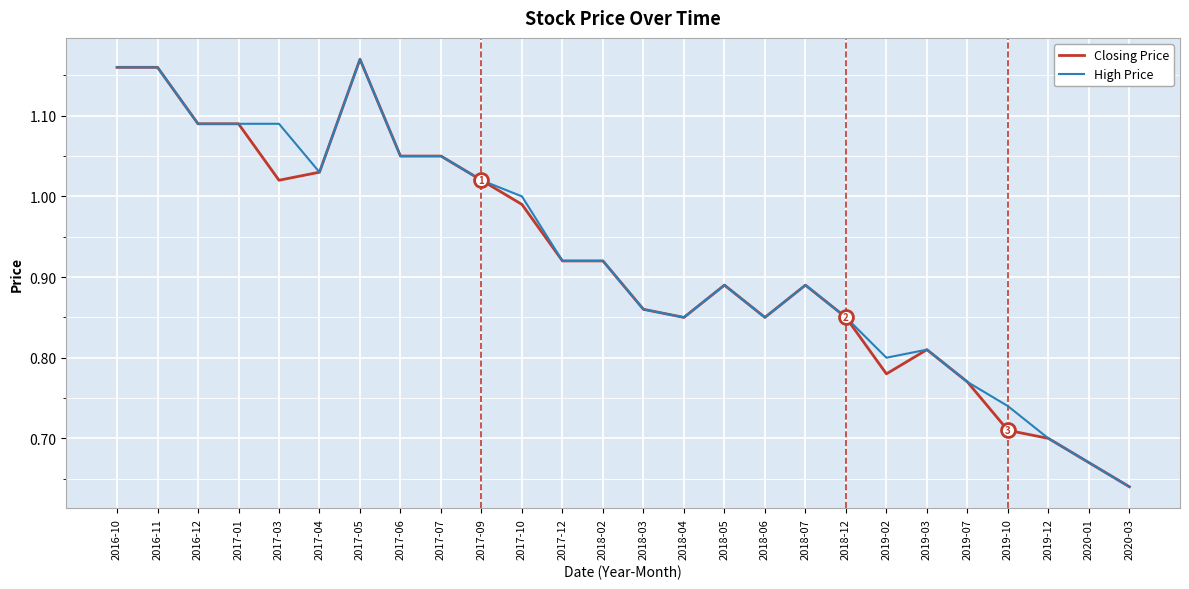

What position from the right is 2019-03?

6